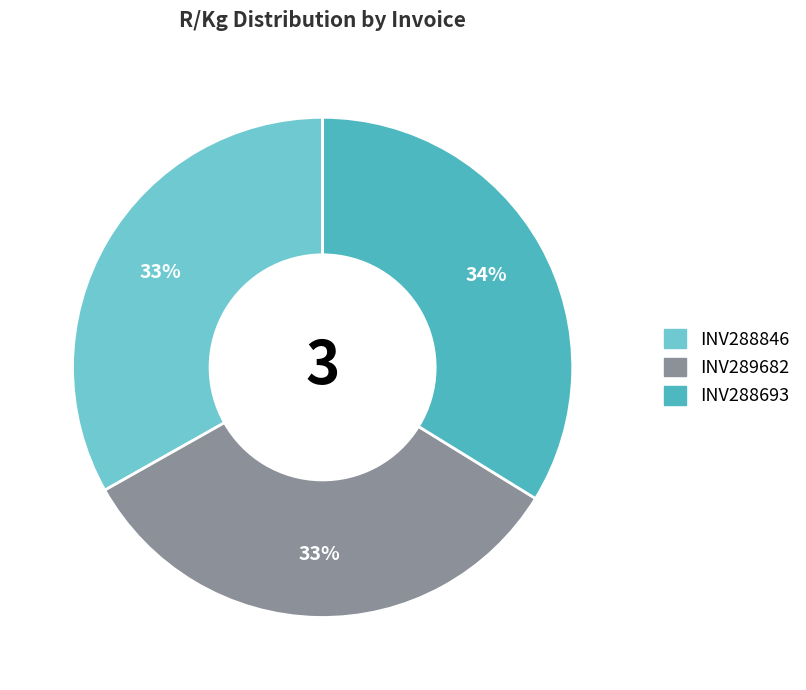

What percentage is the INV288693 slice, to the nearest percent?

34%